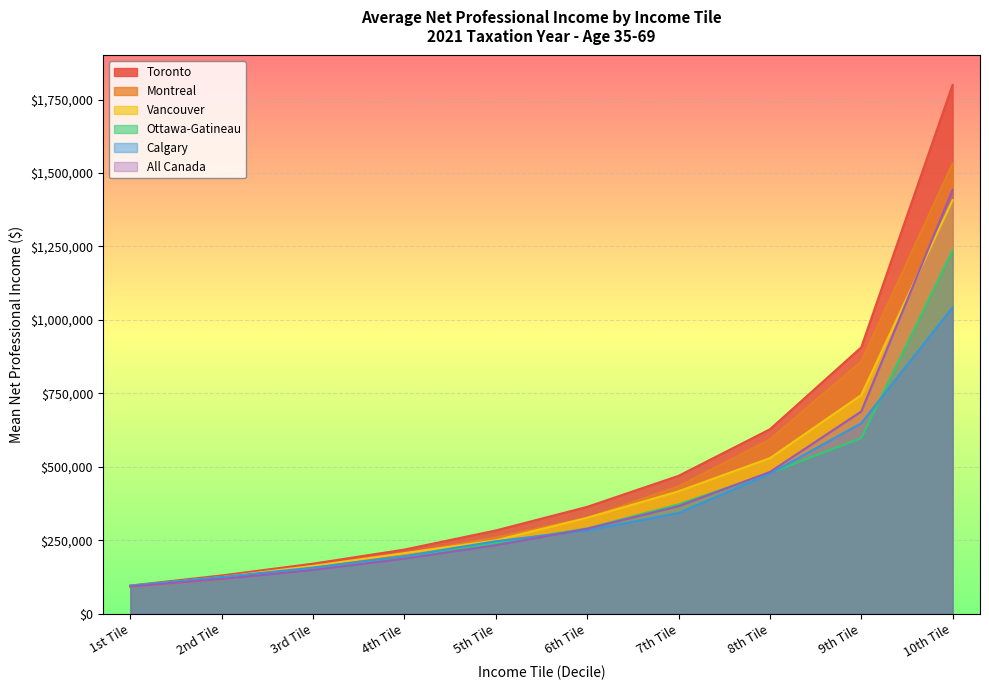

What is the approximate value of Toronto at 3rd Tile, to the nearest 50?

170300